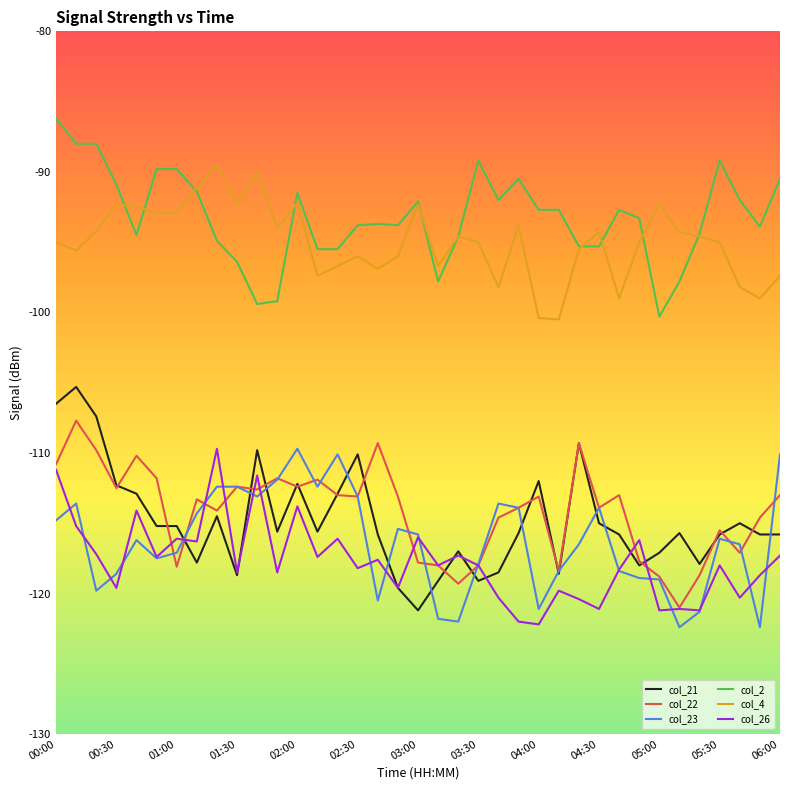

True or false: col_2 and col_23 cross at least once.

False